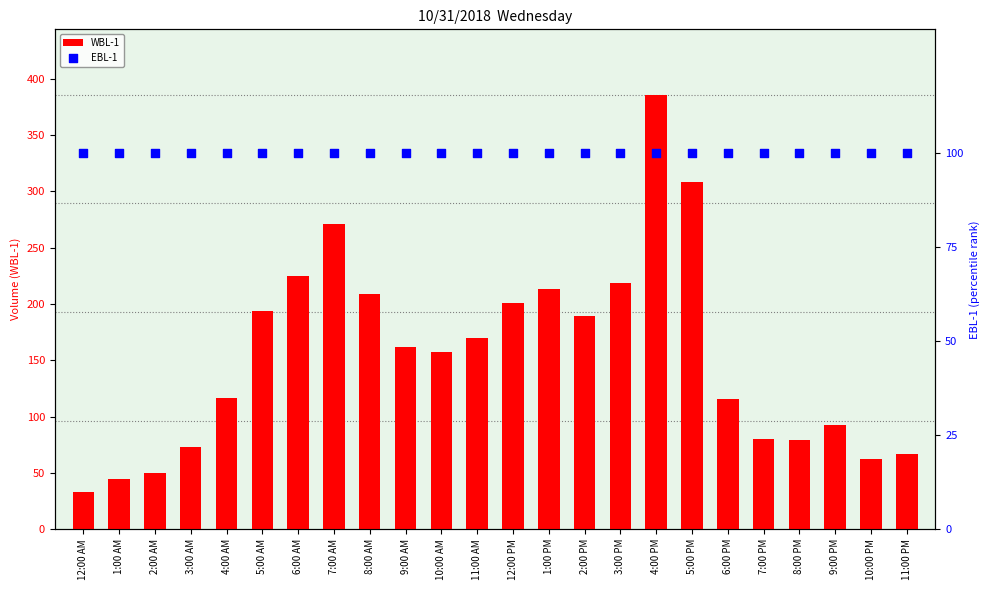

Which series has the largest total across all categories?

WBL-1